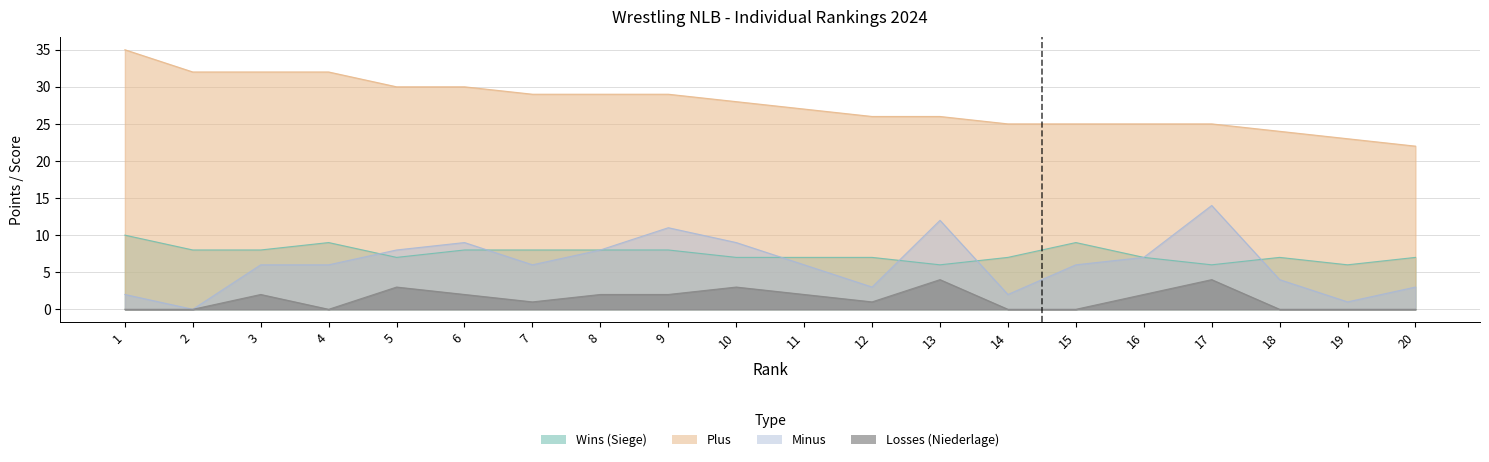

What is the greatest value displayed?

35